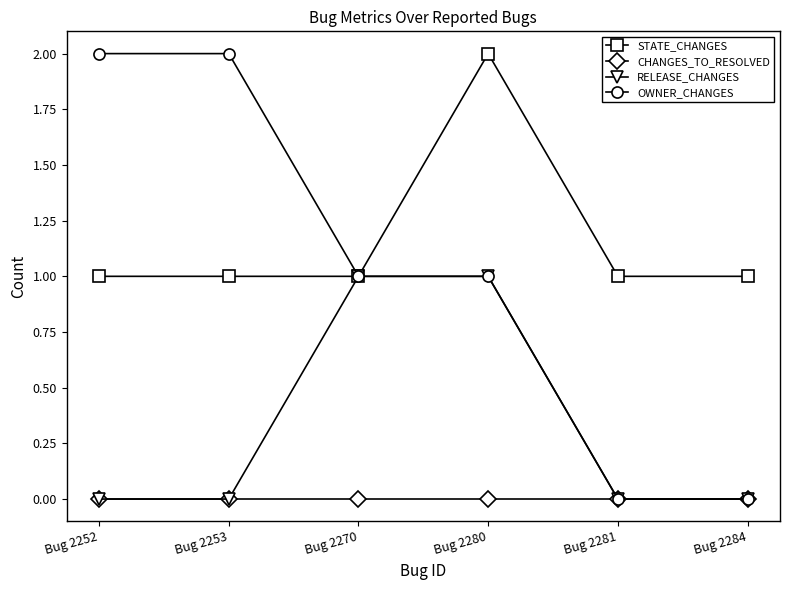

True or false: STATE_CHANGES and CHANGES_TO_RESOLVED intersect in this chart.

False